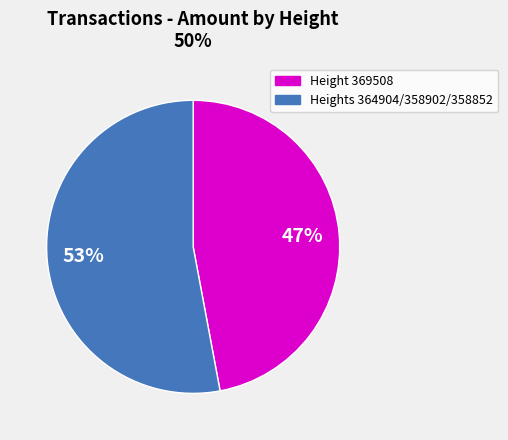

To the nearest percent, what is the average slice percentage?

50%